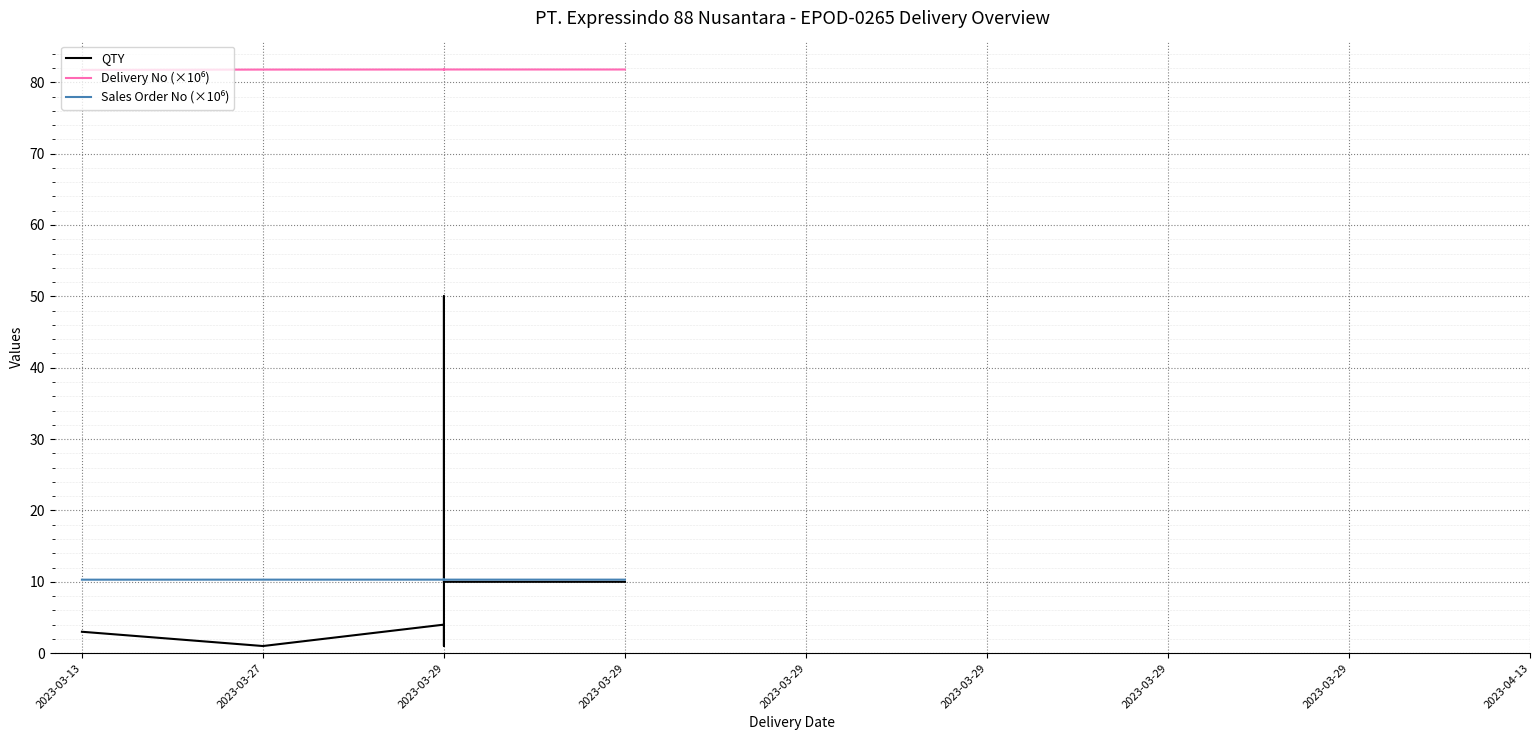

What are all the series names shown in the legend?

QTY, Delivery No (×10⁶), Sales Order No (×10⁶)